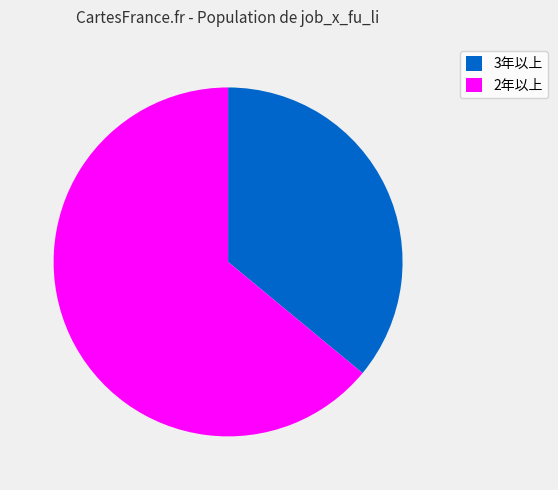

What is the ratio of the value at 2年以上 to the value at 3年以上?

1.8